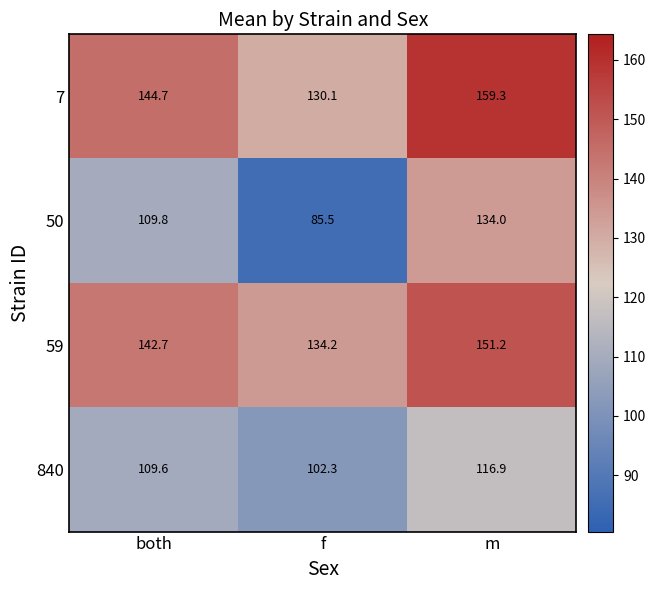

Reading right to left, extract all data points from this chart.

7: 159.3	130.1	144.7
50: 134.0	85.5	109.8
59: 151.2	134.2	142.7
840: 116.9	102.3	109.6